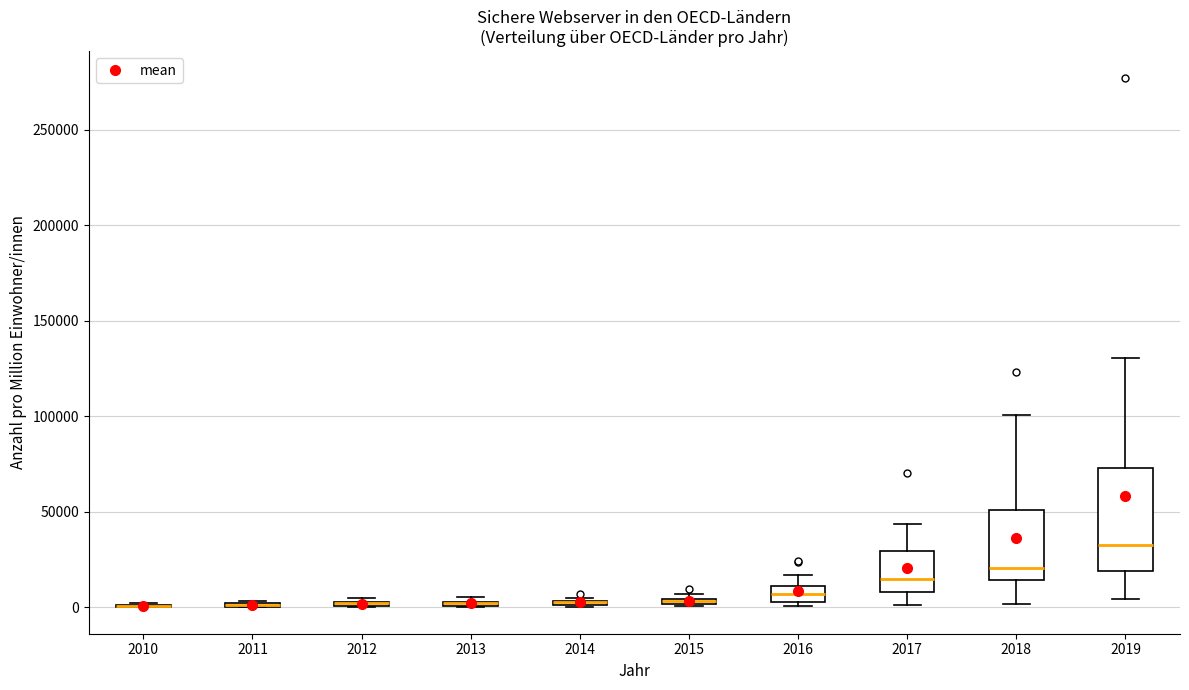

Which box is the tallest, from its lower edge to its upper edge?

2019